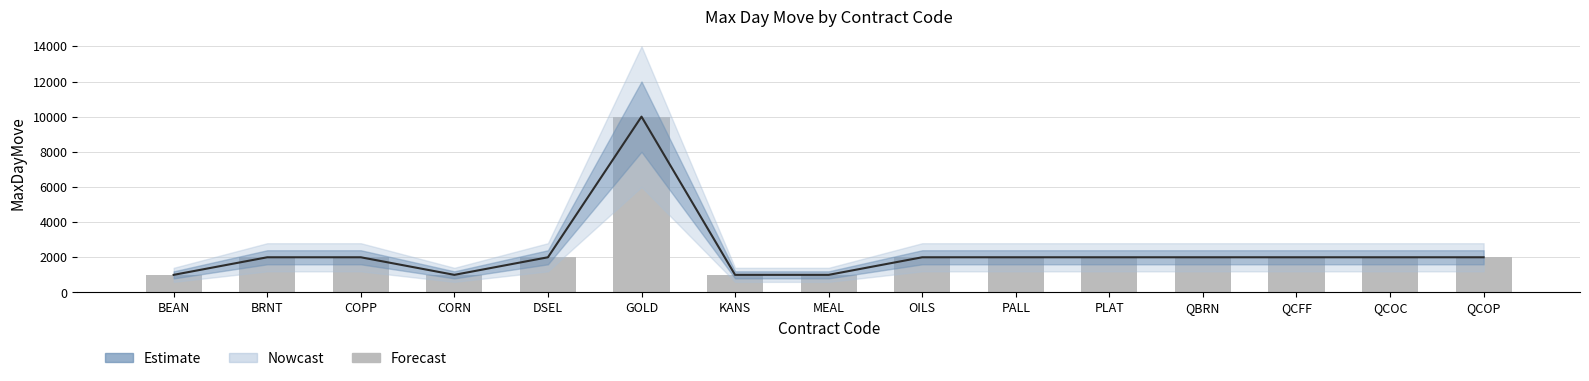

The MaxDayMove series shows 1278 at DSEL. True or false?

False